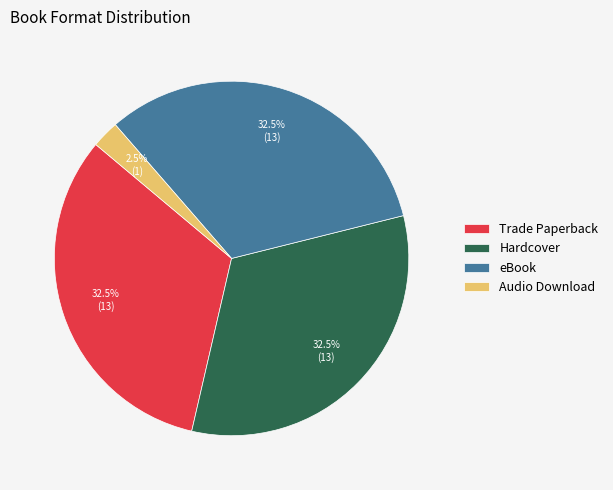

Which category has the smallest portion of the pie?

Audio Download